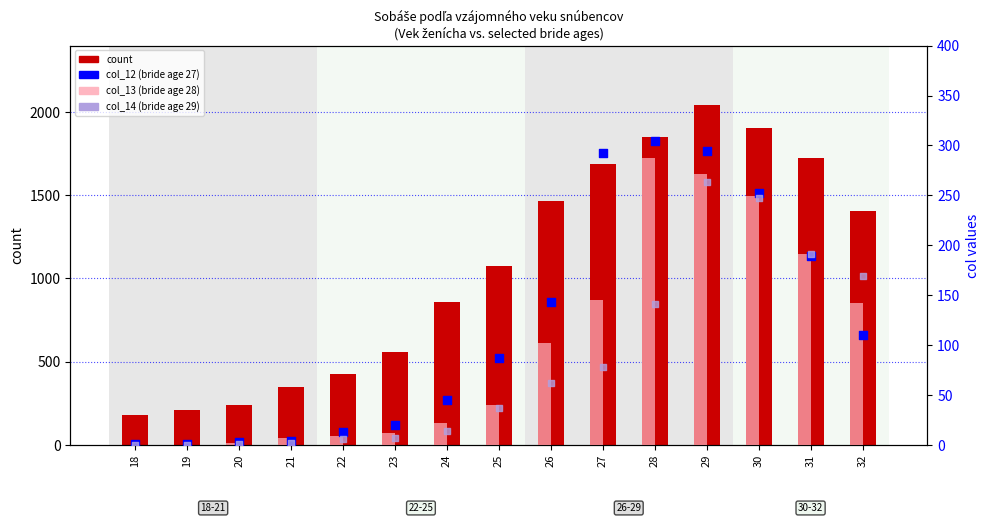

Is the value of col_13 (bride age 28) at 23 greater than the value of col_14 (bride age 29) at 21?

Yes